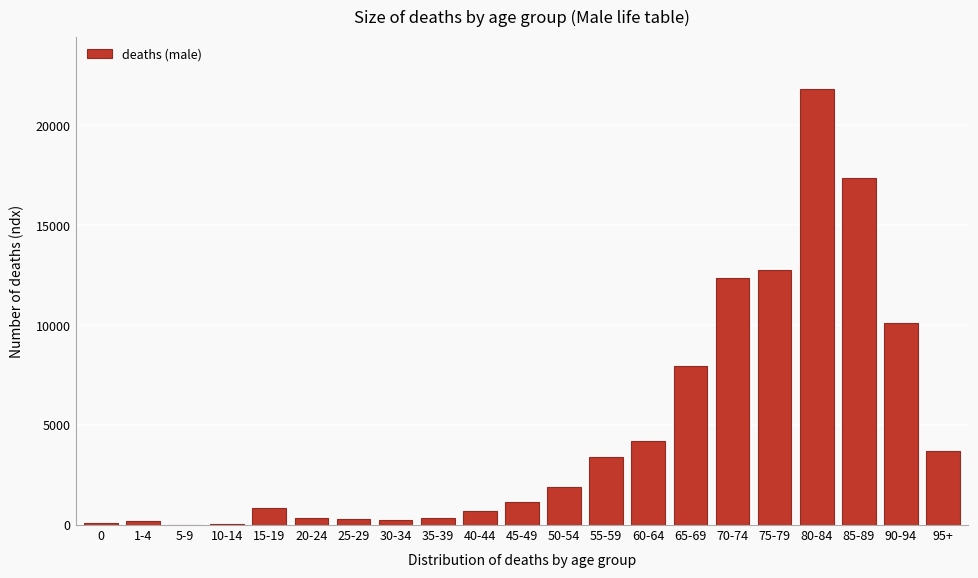

What is the greatest value displayed?

21819